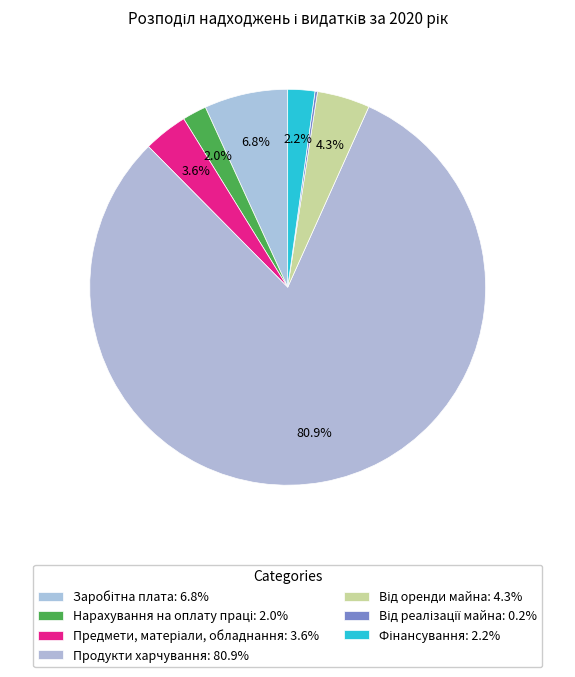

What percentage is NOT represented by Від реалізації майна?

99.8%